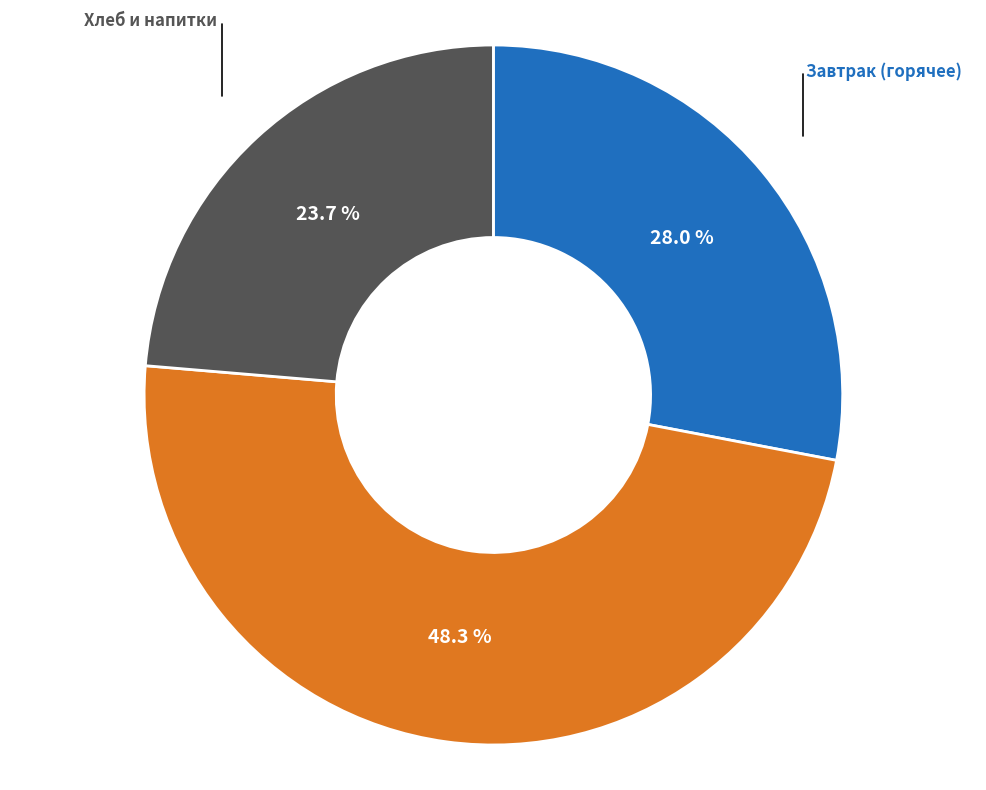

Count the number of slices in the pie.

3